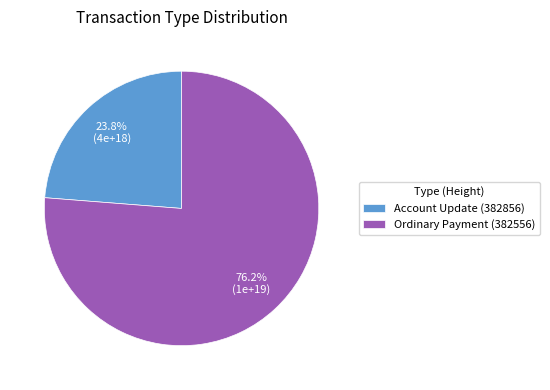

Rank the categories by value from lowest to highest.

Account Update (382856), Ordinary Payment (382556)